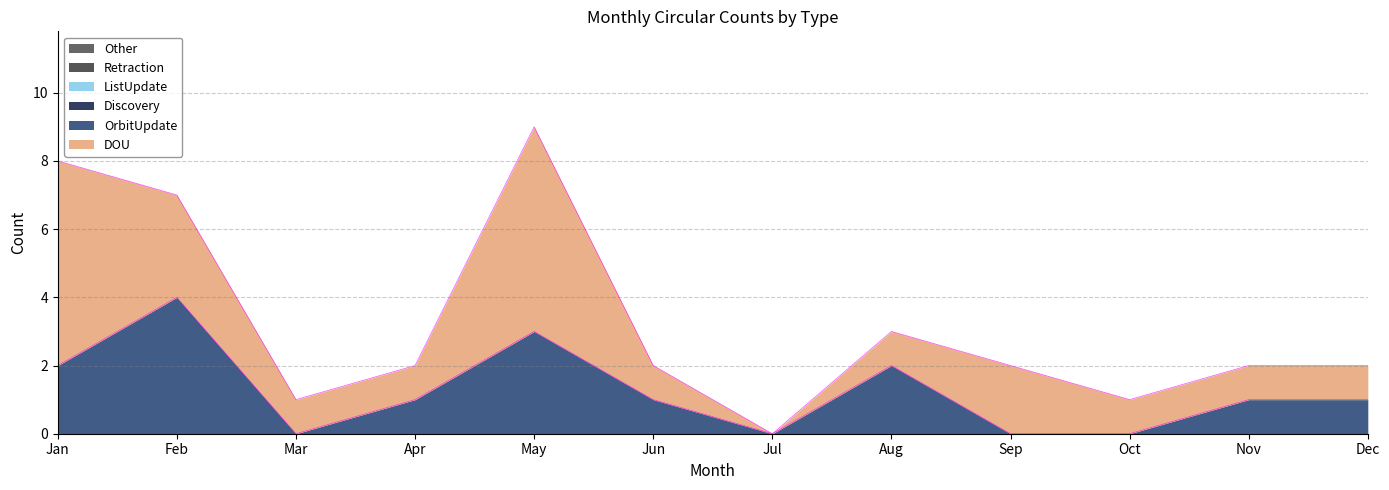

List the labels in order of Retraction value, largest first.

Jan, Feb, Mar, Apr, May, Jun, Jul, Aug, Sep, Oct, Nov, Dec